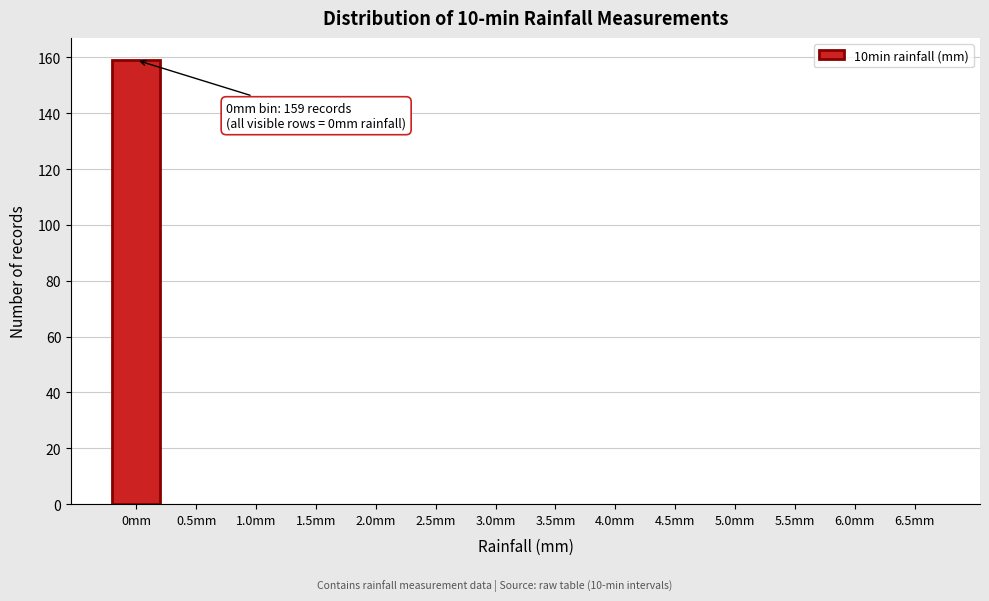

Reading right to left, transcribe all the data shown in this chart.

6.5mm=0	6.0mm=0	5.5mm=0	5.0mm=0	4.5mm=0	4.0mm=0	3.5mm=0	3.0mm=0	2.5mm=0	2.0mm=0	1.5mm=0	1.0mm=0	0.5mm=0	0mm=159